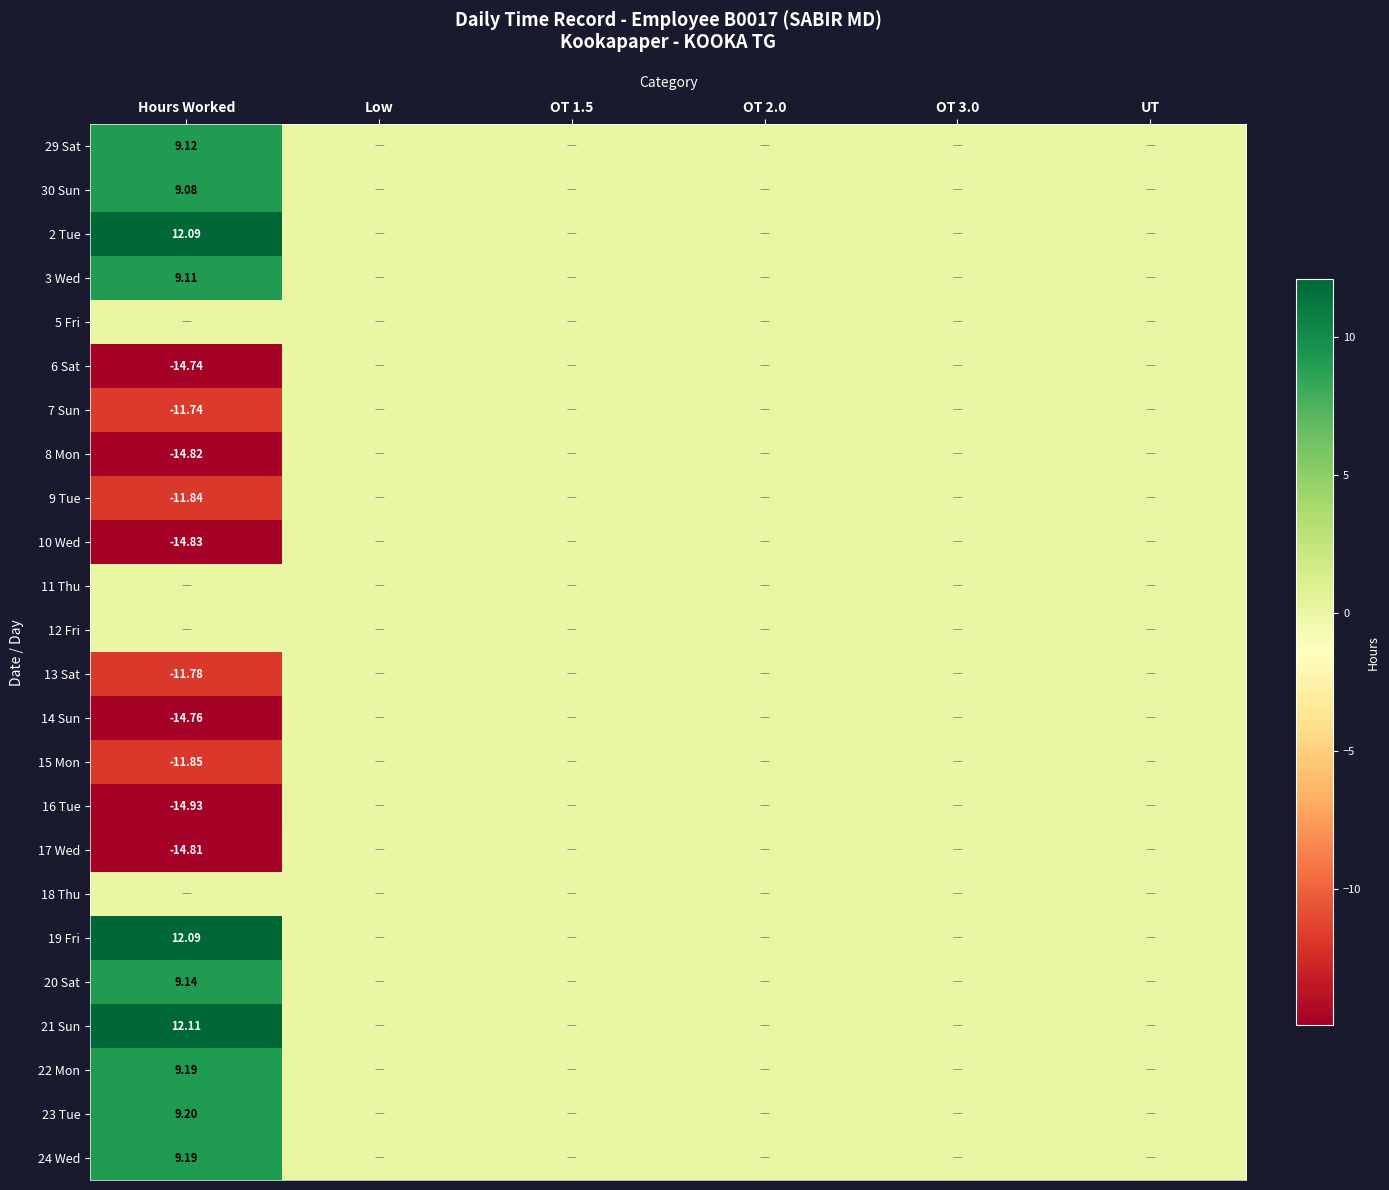

At which category is the sum across all series the highest?

Low